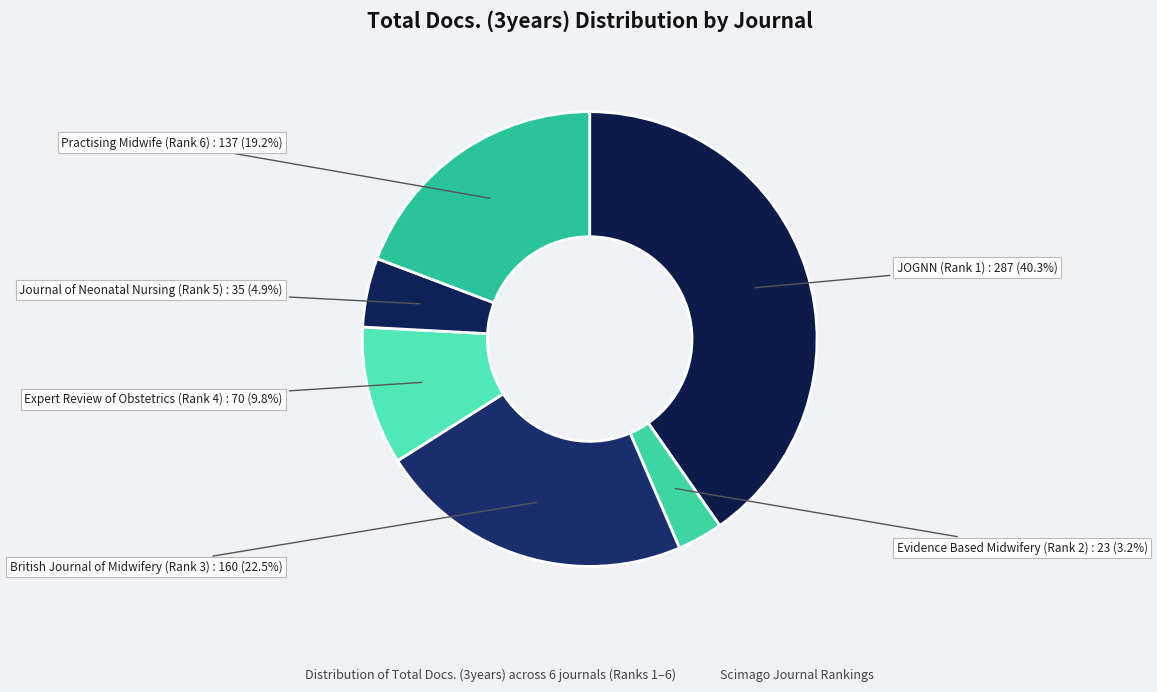

How many segments does this pie chart have?

6